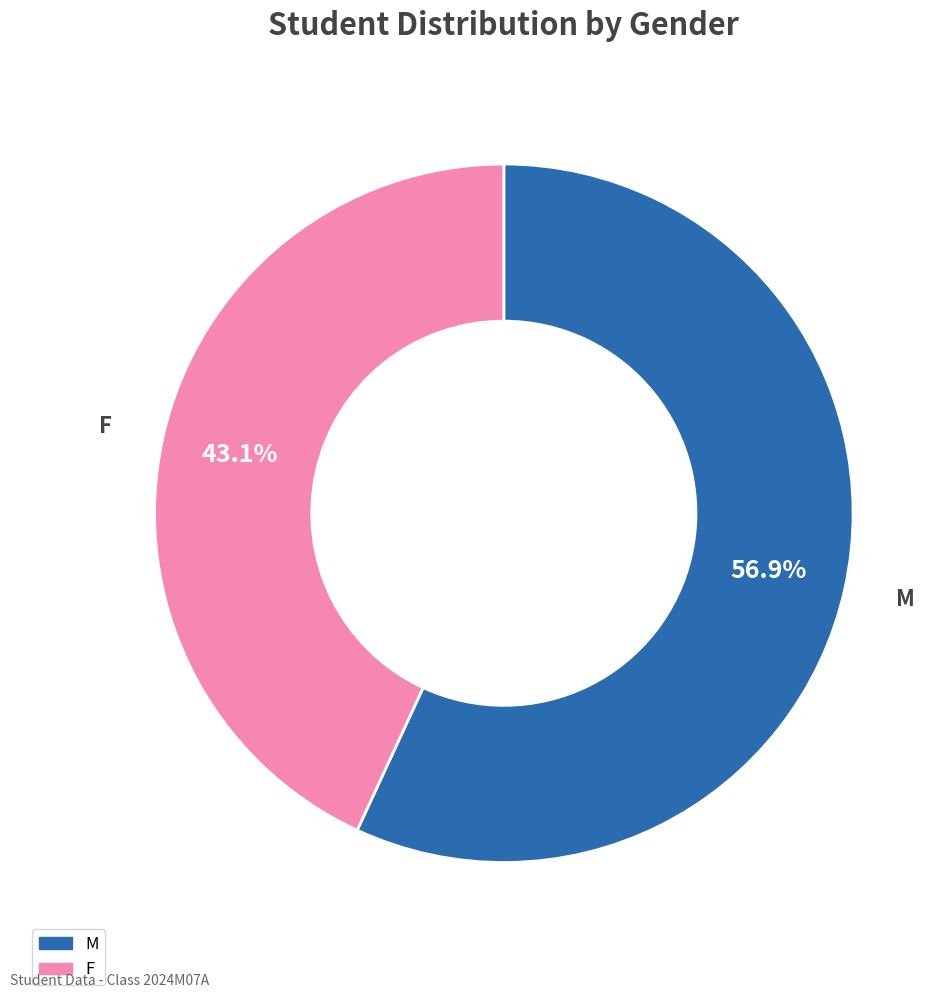

Does M account for over 50% of the chart?

Yes